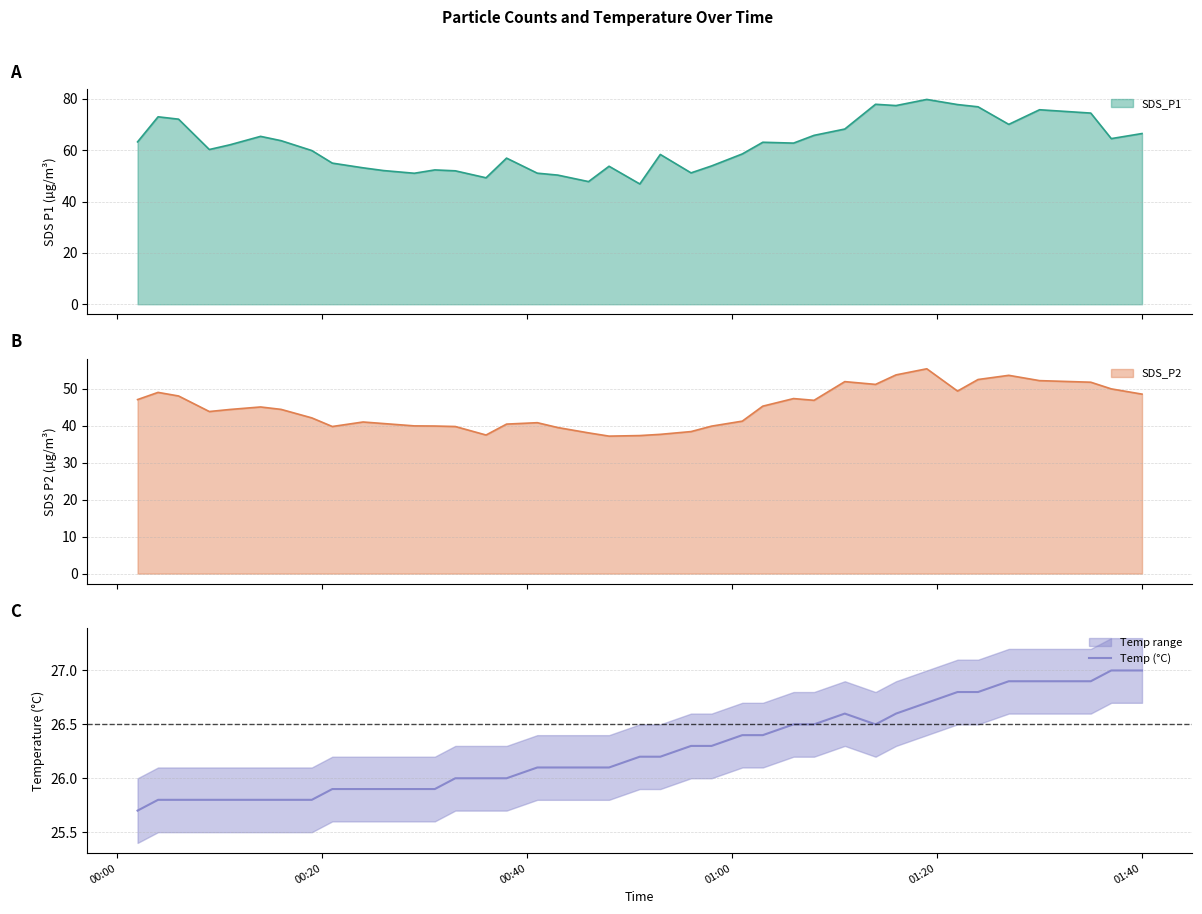

What is the lowest value of the Temp (°C) series?

25.7